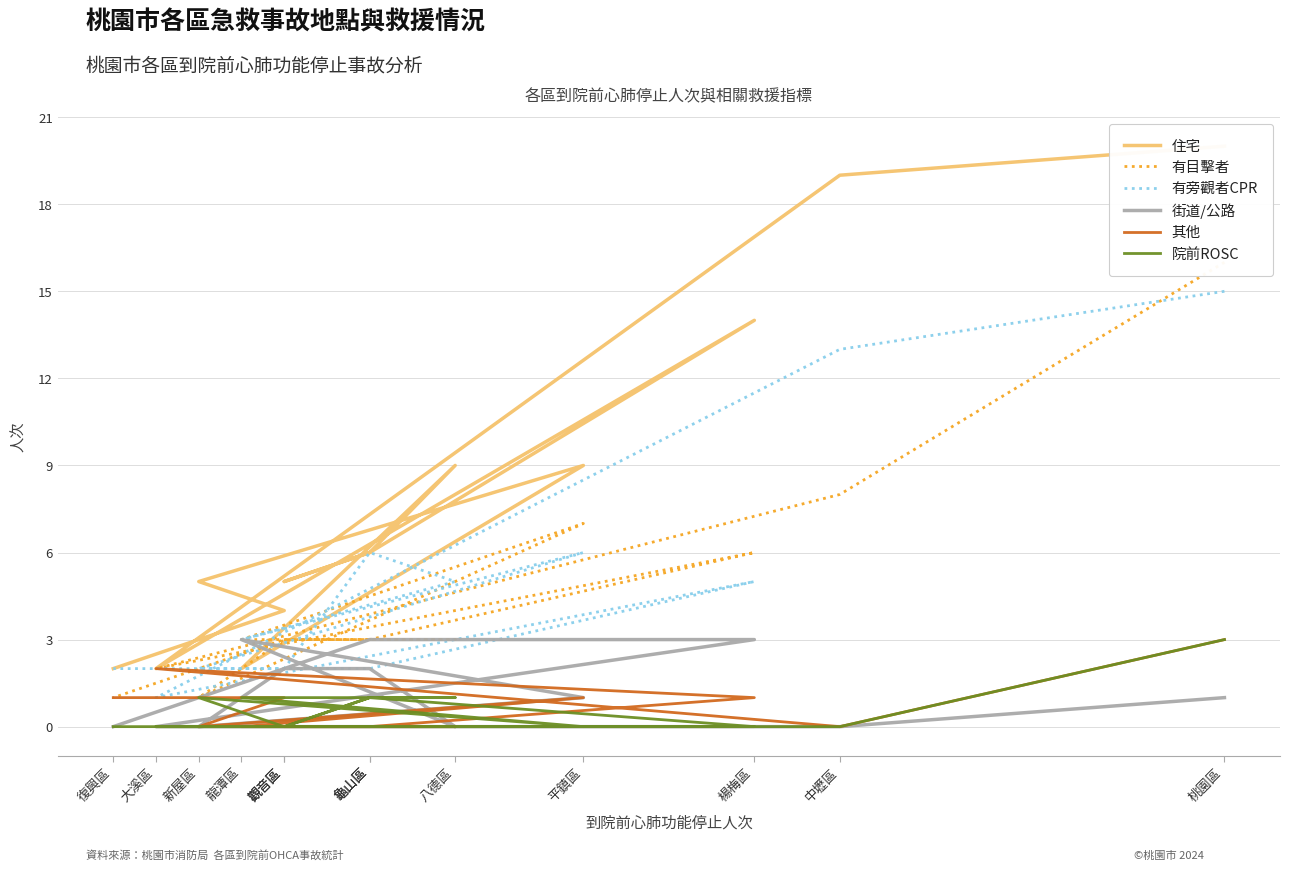

What is the sum of all 其他 values?

9